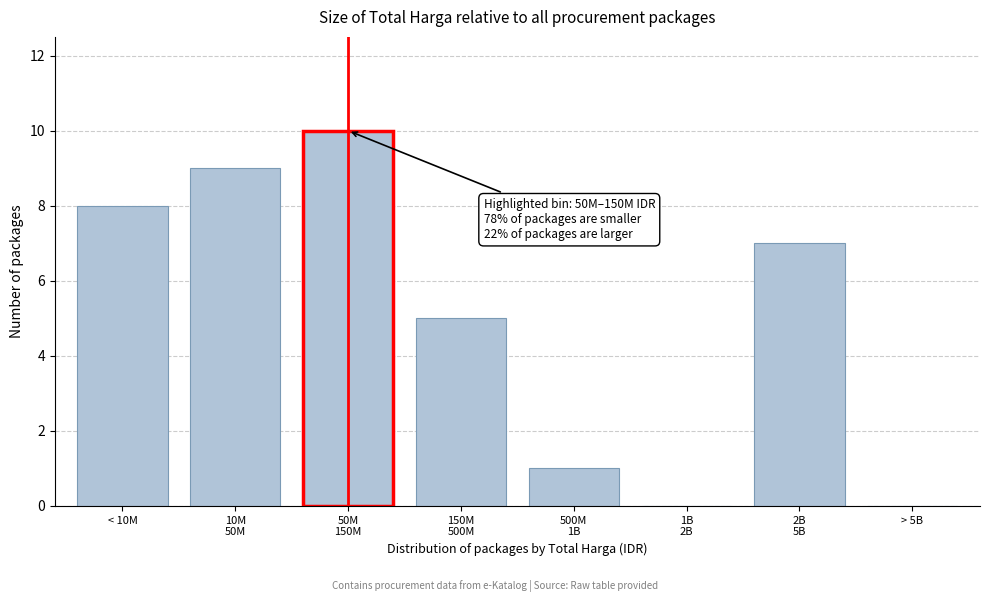

The chart shows a value of 7 at > 5B. True or false?

False